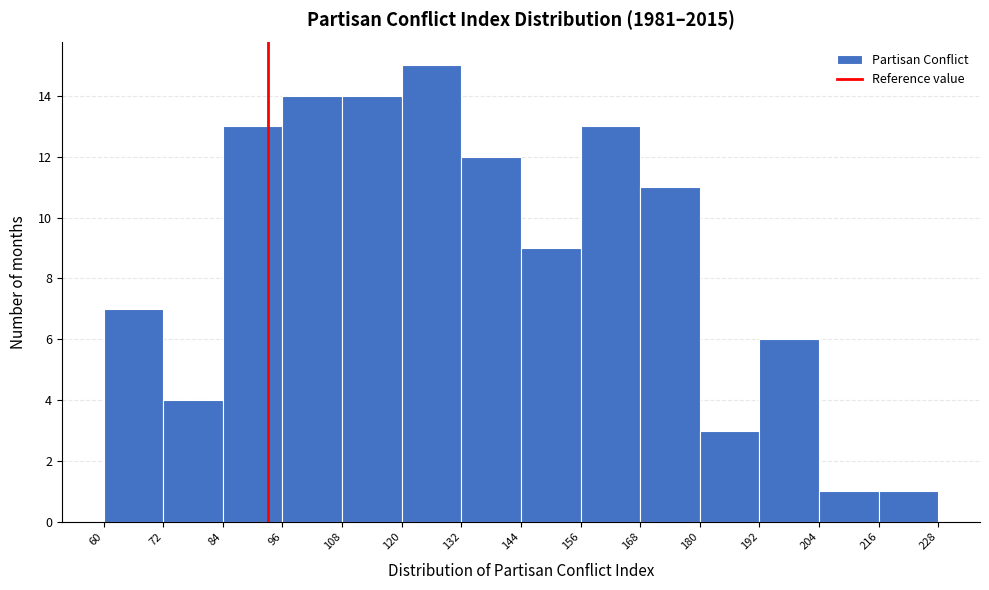

Reading left to right, list every bar in this chart as the range it spans on the x-axis followed by its height. The values are not printed on the chart, so give them approximately, as read against the axis.

60 to 72: 7
72 to 84: 4
84 to 96: 13
96 to 108: 14
108 to 120: 14
120 to 132: 15
132 to 144: 12
144 to 156: 9
156 to 168: 13
168 to 180: 11
180 to 192: 3
192 to 204: 6
204 to 216: 1
216 to 228: 1